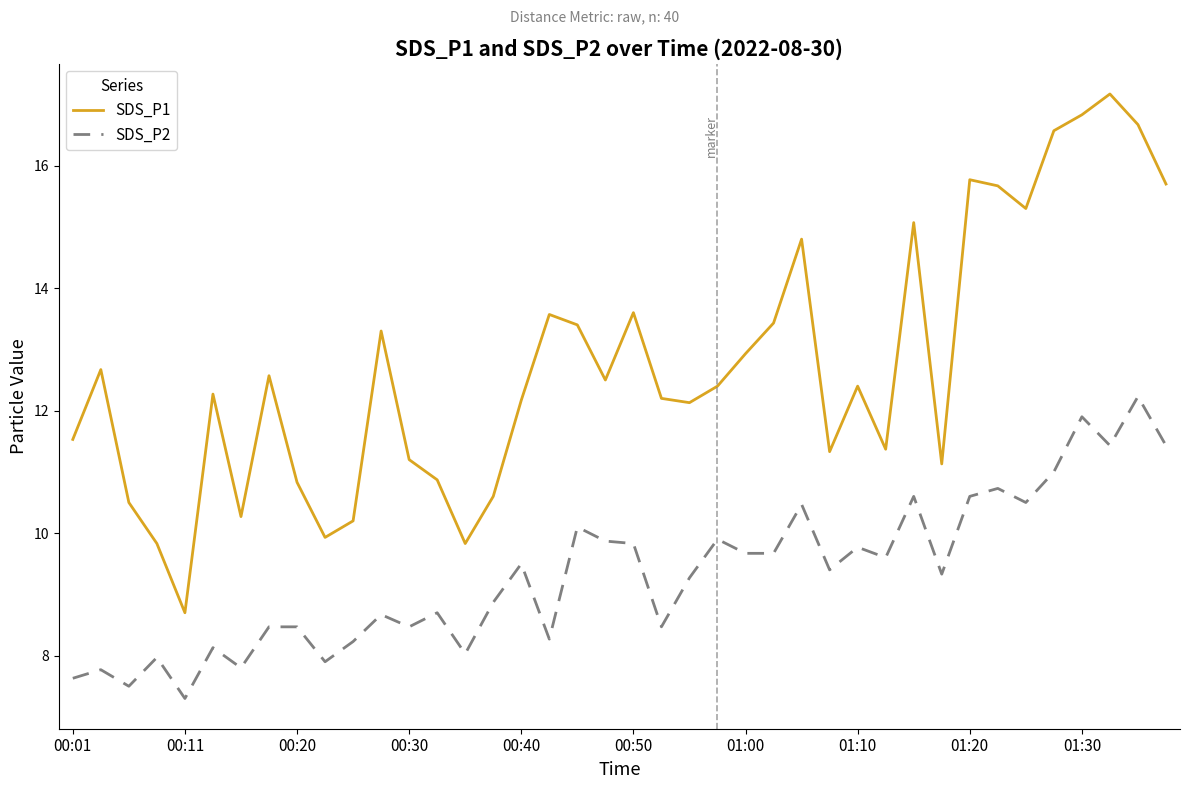

What is the minimum value shown in the chart?

7.3